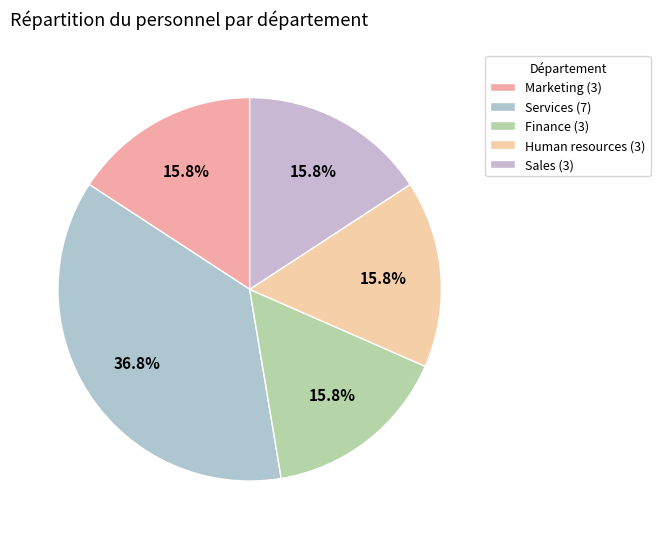

Is Human resources the majority of the pie?

No